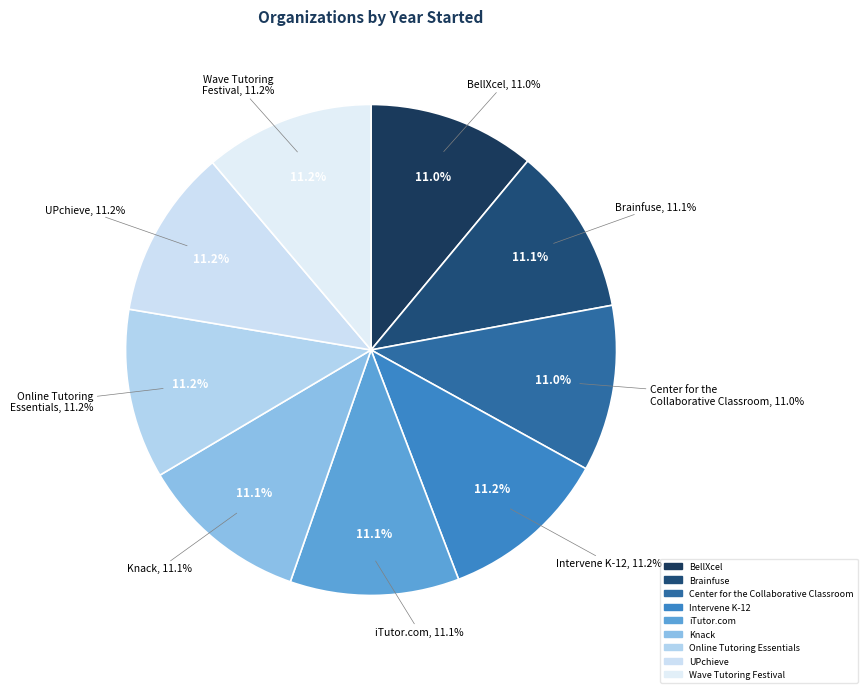

Which category has the biggest portion of the pie?

Online Tutoring
Essentials